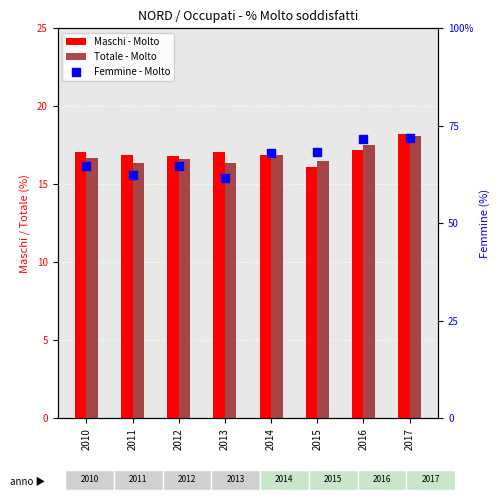

At which category is the sum across all series the highest?

2017